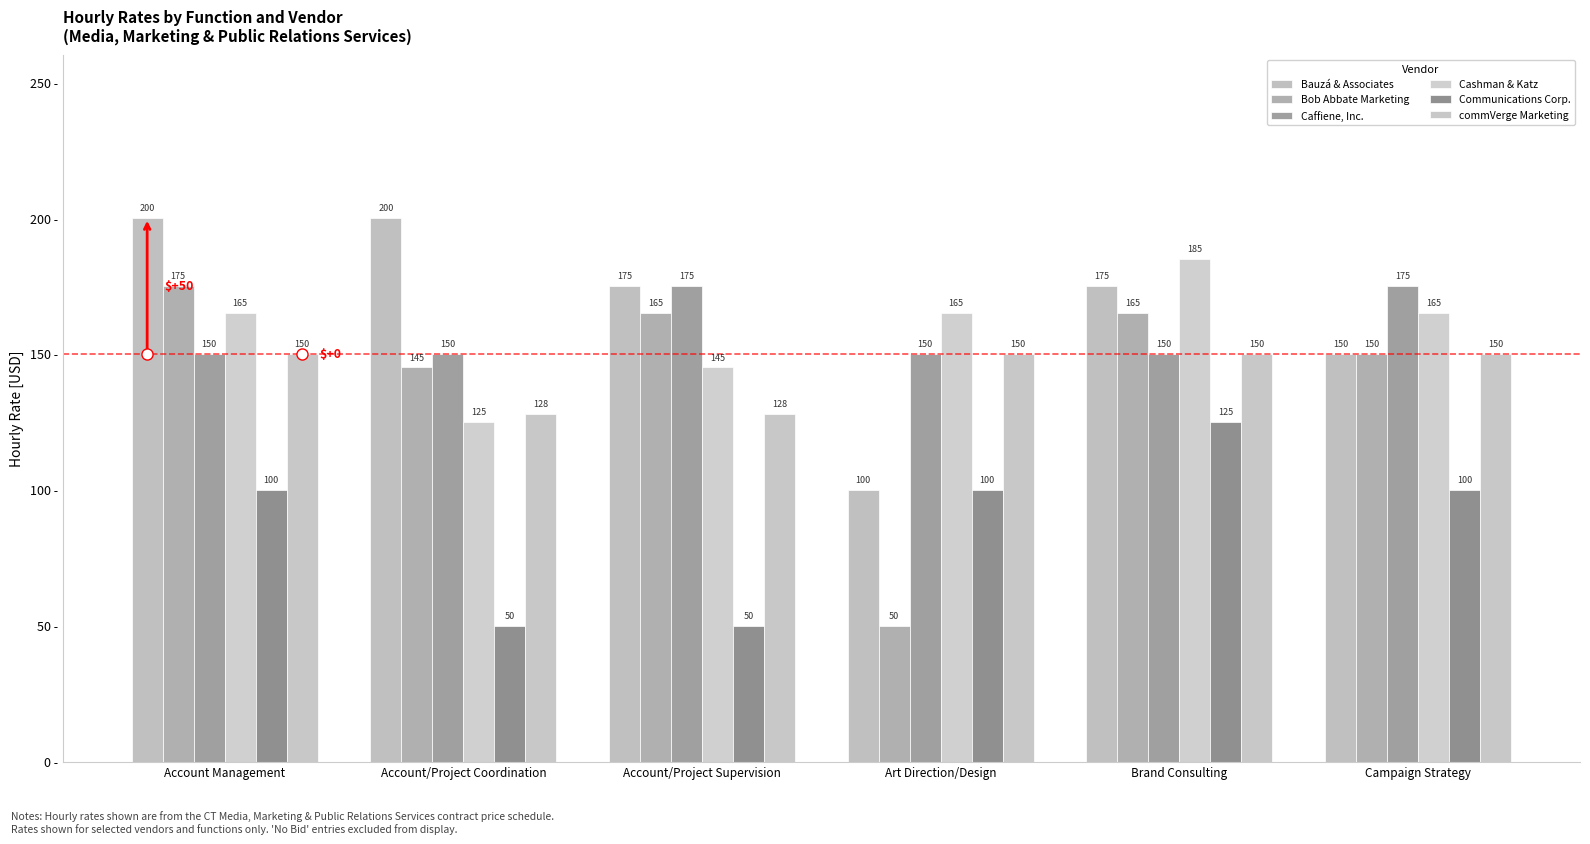

Rank the categories by commVerge Marketing value from lowest to highest.

Account/Project Coordination, Account/Project Supervision, Account Management, Art Direction/Design, Brand Consulting, Campaign Strategy